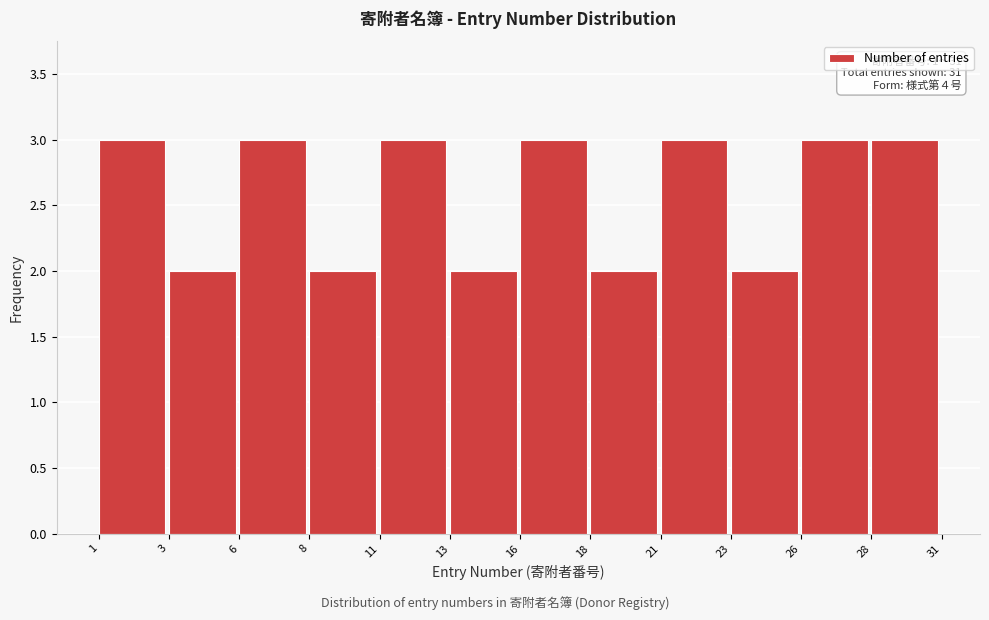

Reading left to right, transcribe all the data shown in this chart.

1=3	3=2	6=3	8=2	11=3	13=2	16=3	18=2	21=3	23=2	26=3	28=3